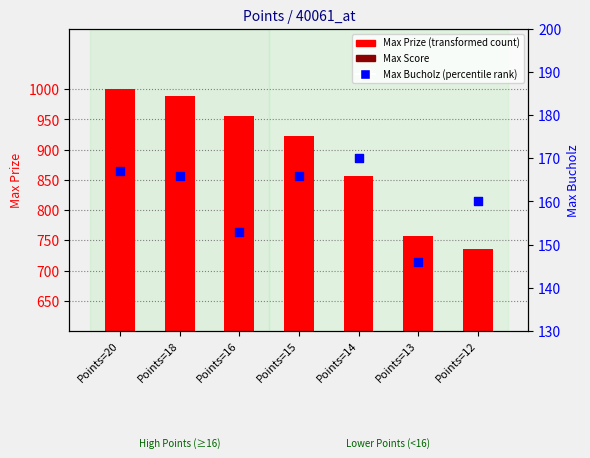

At how many categories does at least one series exceed 554?

7